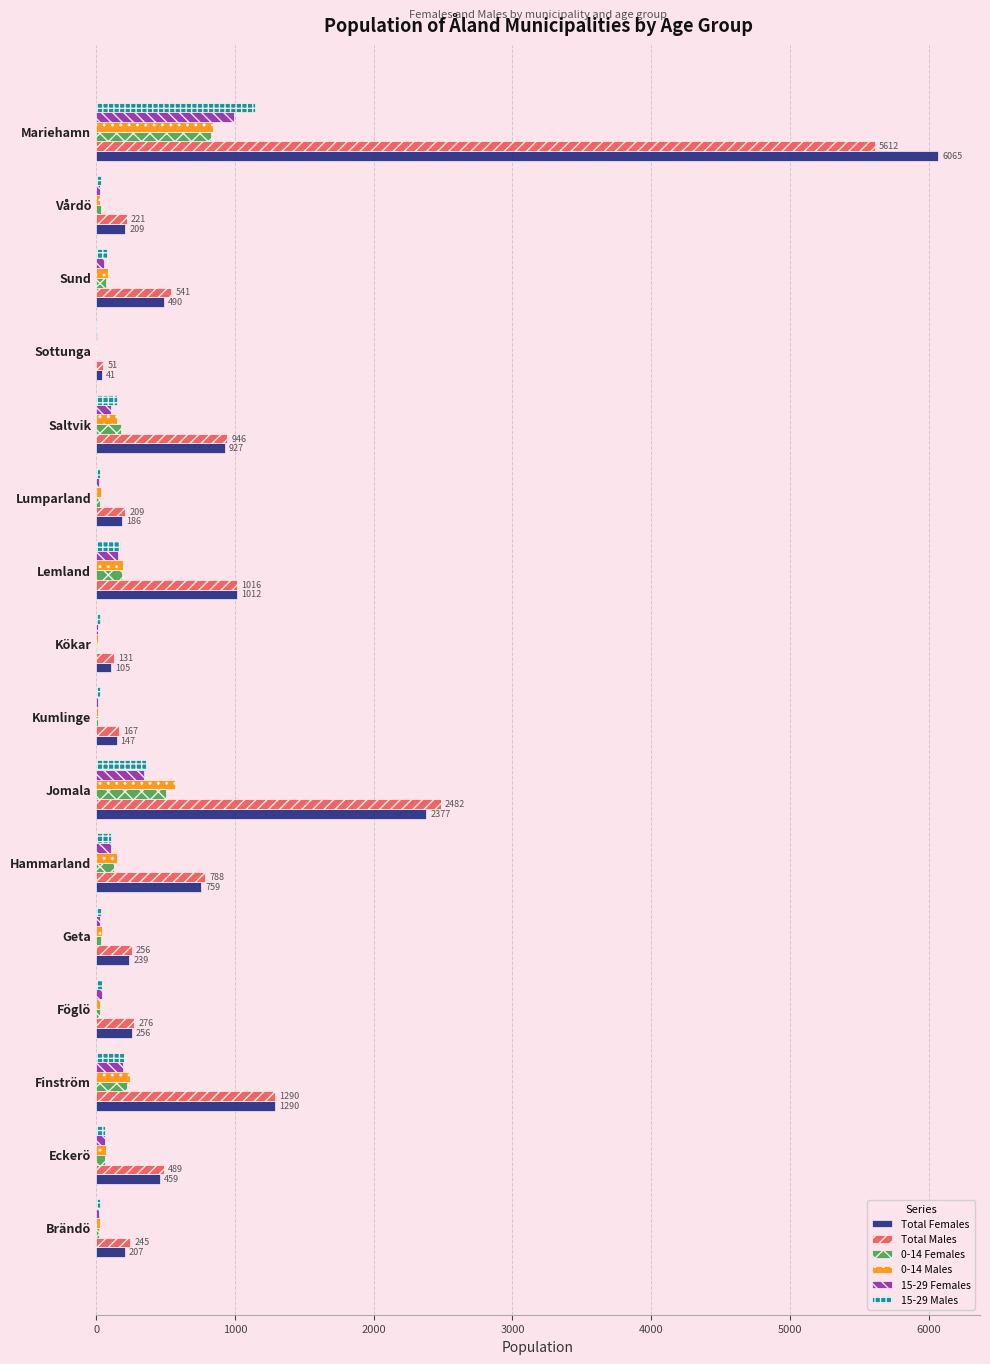

Which series has the largest range (max minus min)?

Total Females